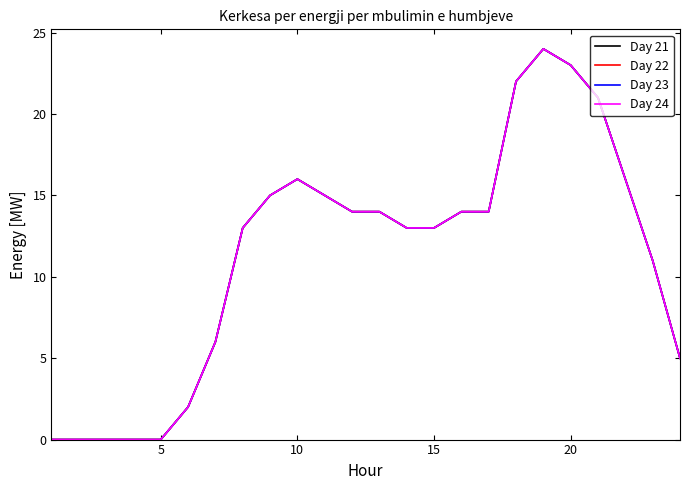

What is the difference between the second highest and minimum values in the Day 22 series?

23